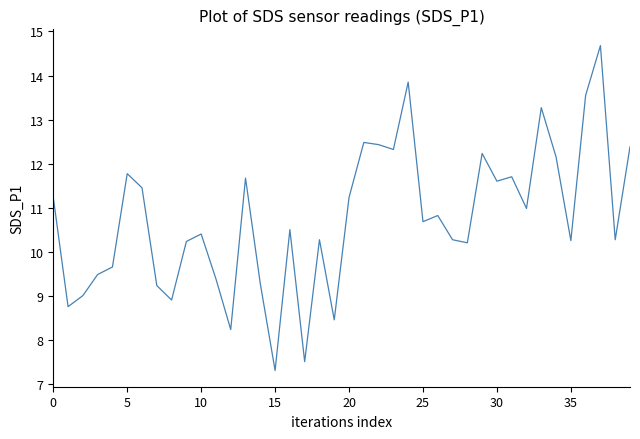

What is the minimum value shown in the chart?

7.3